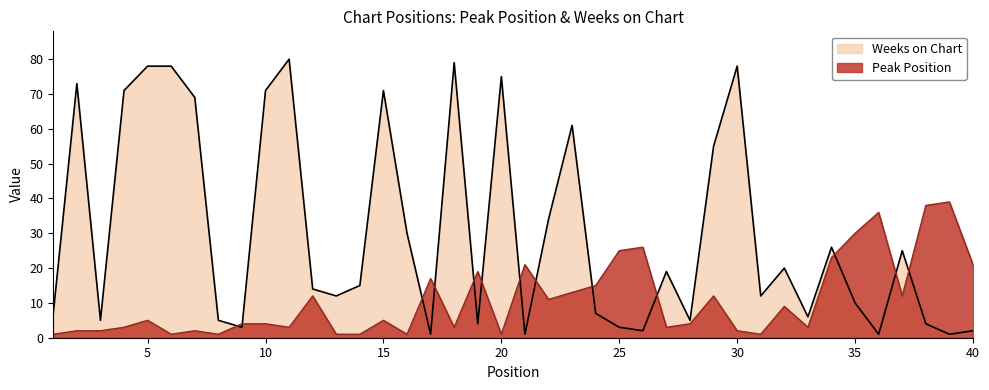

Reading left to right, list all the values displayed in this chart.

Peak Position: 1=1	2=2	3=2	4=3	5=5	6=1	7=2	8=1	9=4	10=4	11=3	12=12	13=1	14=1	15=5	16=1	17=17	18=3	19=19	20=1	21=21	22=11	23=13	24=15	25=25	26=26	27=3	28=4	29=12	30=2	31=1	32=9	33=3	34=23	35=30	36=36	37=12	38=38	39=39	40=21
Weeks on Chart: 1=7	2=73	3=5	4=71	5=78	6=78	7=69	8=5	9=3	10=71	11=80	12=14	13=12	14=15	15=71	16=30	17=1	18=79	19=4	20=75	21=1	22=34	23=61	24=7	25=3	26=2	27=19	28=5	29=55	30=78	31=12	32=20	33=6	34=26	35=10	36=1	37=25	38=4	39=1	40=2